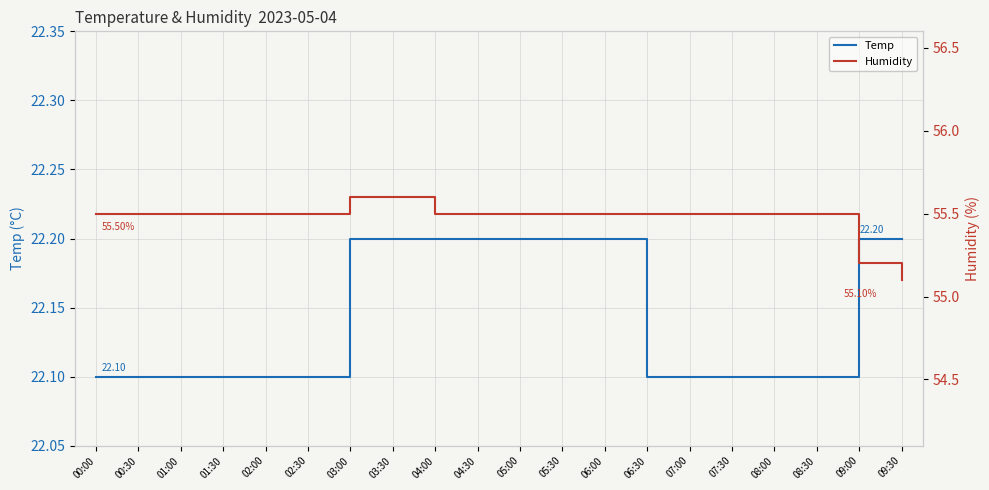

Is the value of Temp at 03:00 greater than the value of Humidity at 08:00?

No